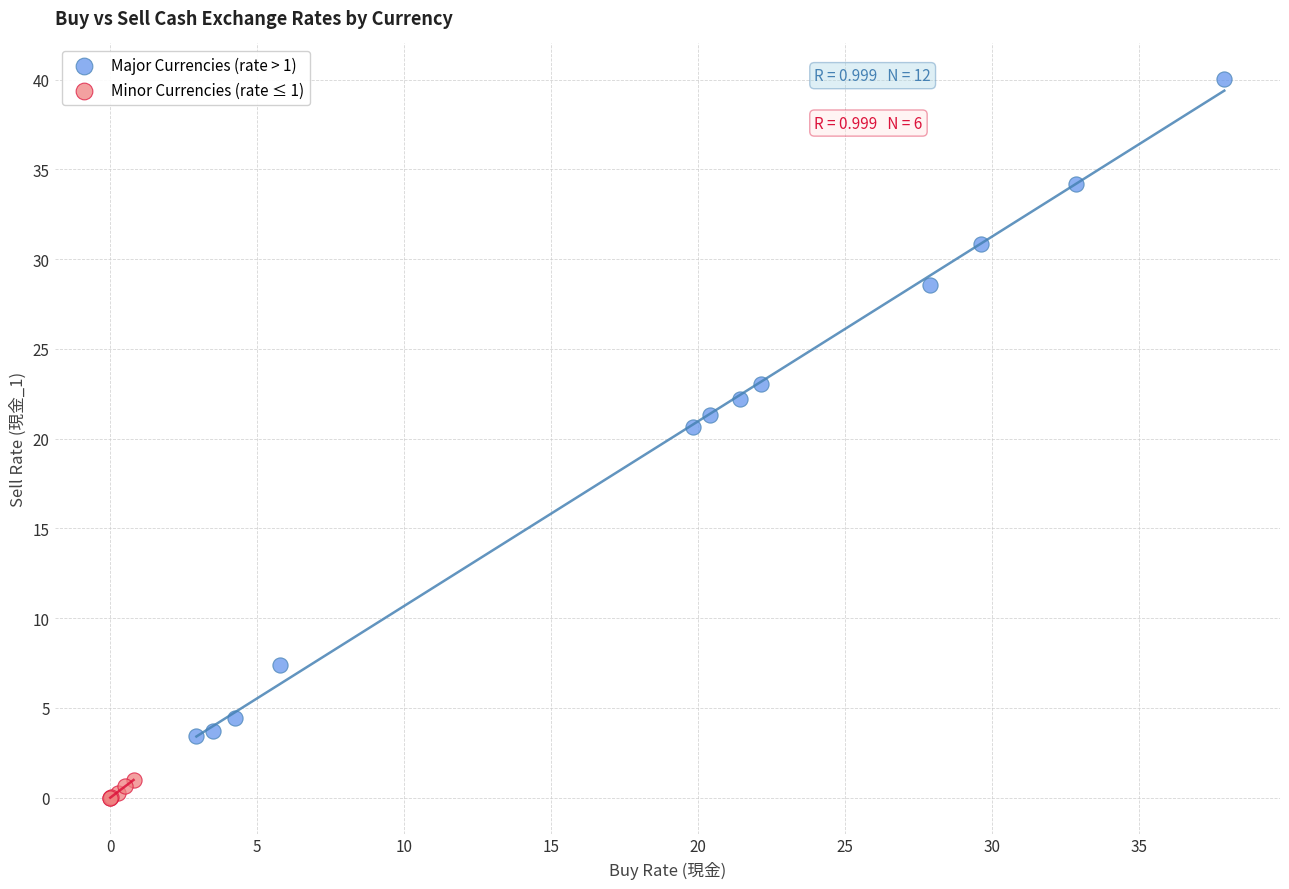

Which series reaches the minimum Y coordinate?

Minor Currencies (rate ≤ 1)